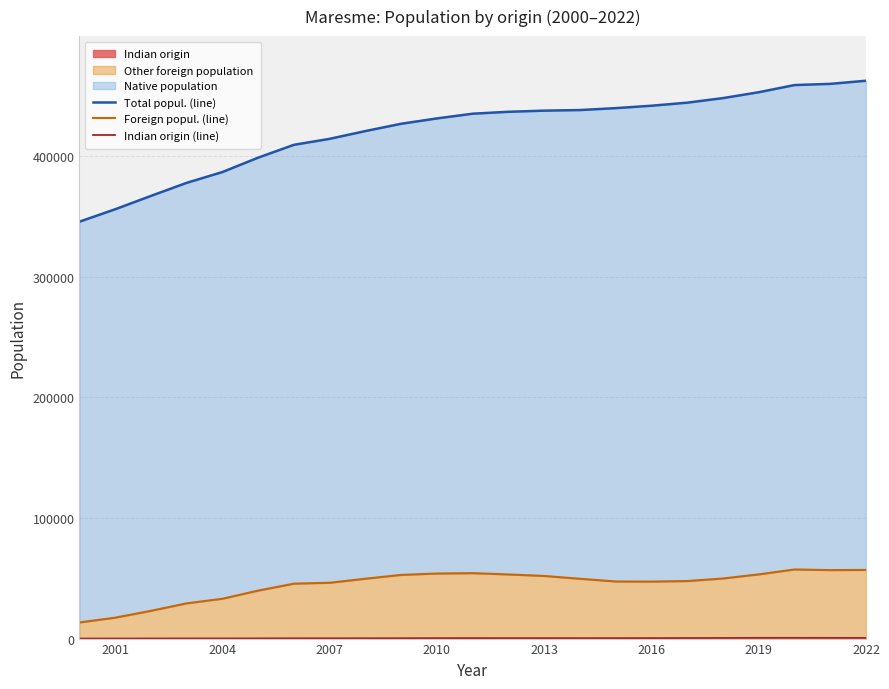

Which series has the largest range (max minus min)?

Total popul. (line)